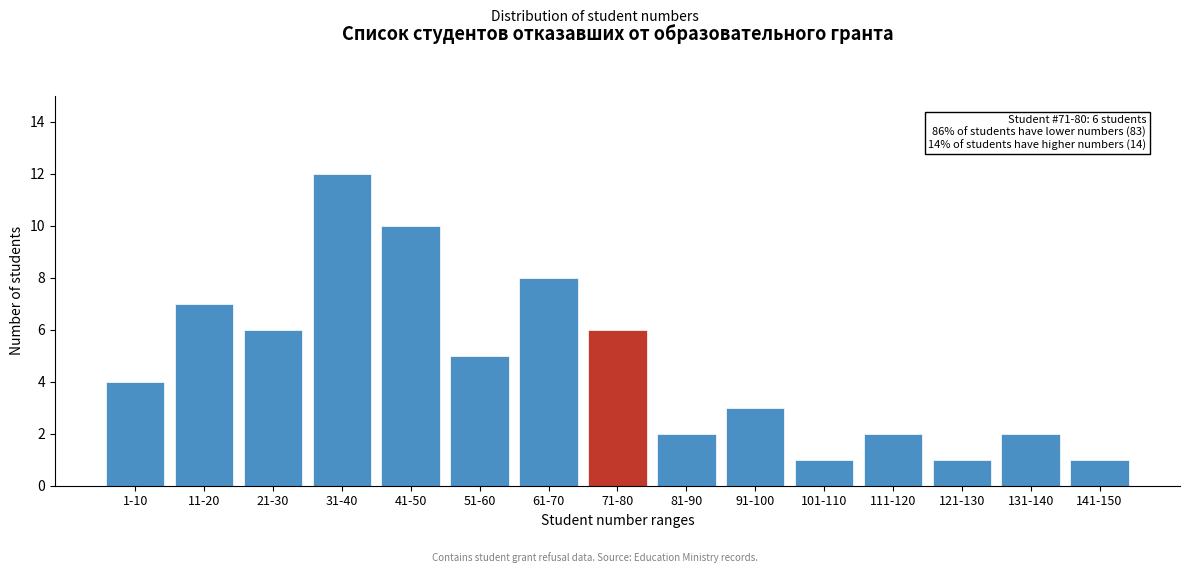

Reading left to right, transcribe all the data shown in this chart.

1-10=4	11-20=7	21-30=6	31-40=12	41-50=10	51-60=5	61-70=8	71-80=6	81-90=2	91-100=3	101-110=1	111-120=2	121-130=1	131-140=2	141-150=1